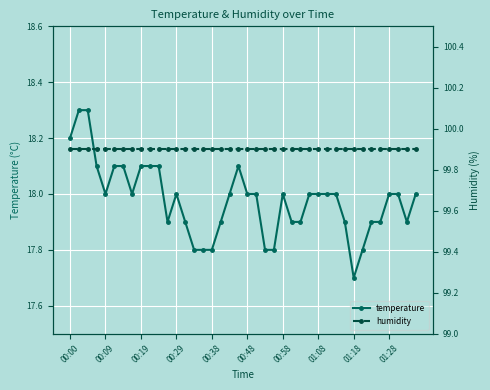

What is the minimum value for temperature?

17.7